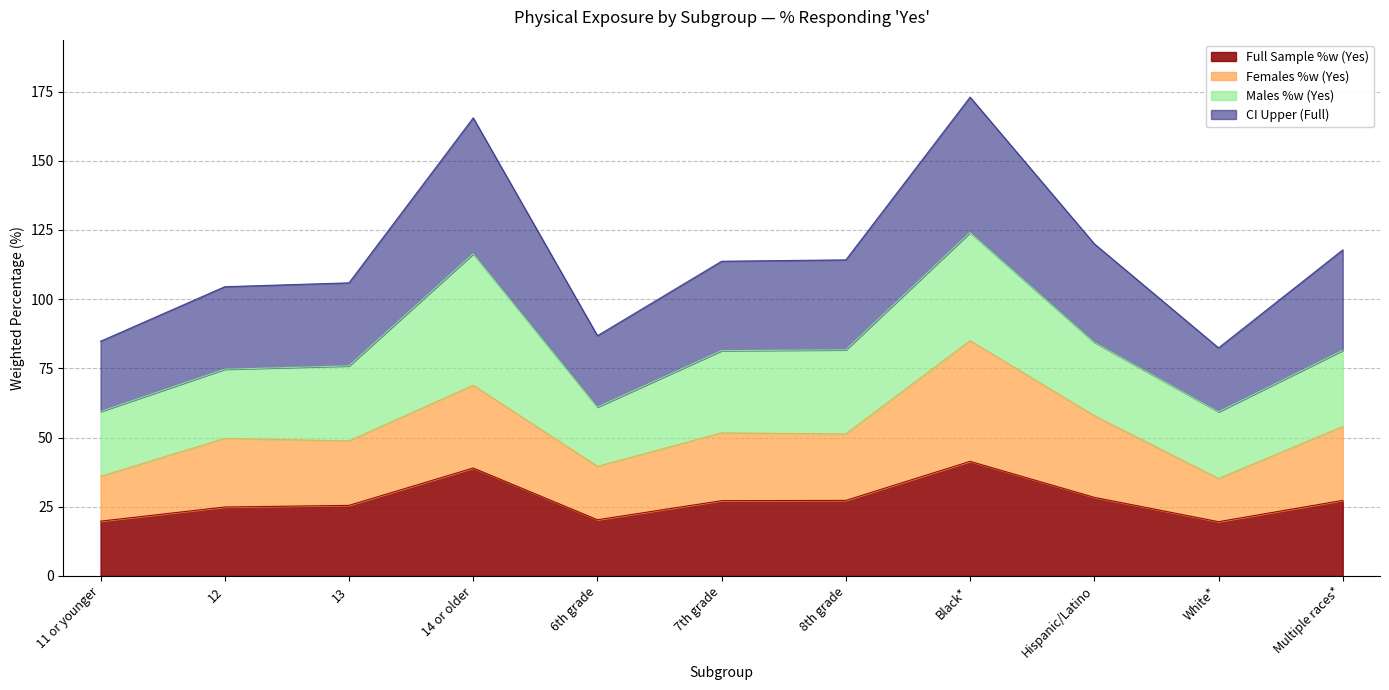

Which series changed the most between 6th grade and Hispanic/Latino?

CI Upper (Full)